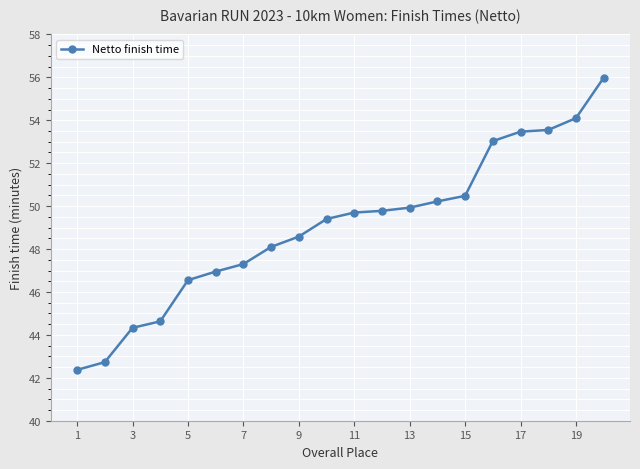

What is the sum of all values?

981.2